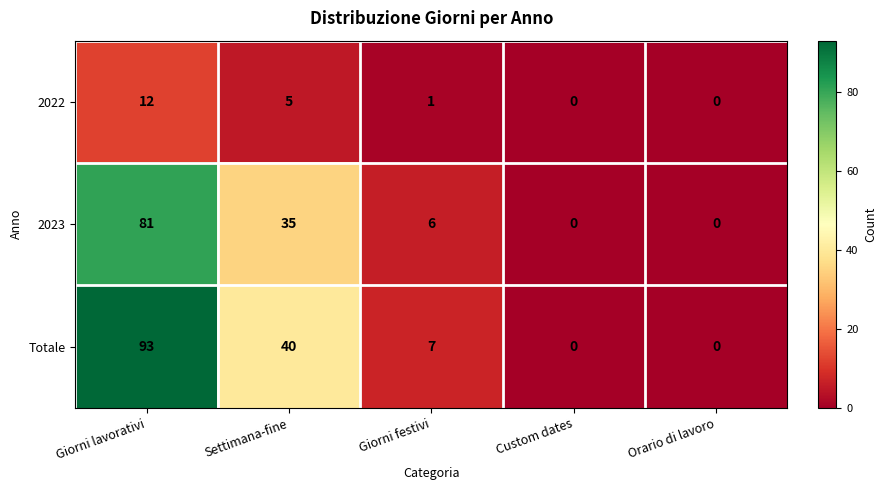

What is the difference between the maximum and second lowest values in the Totale series?

93